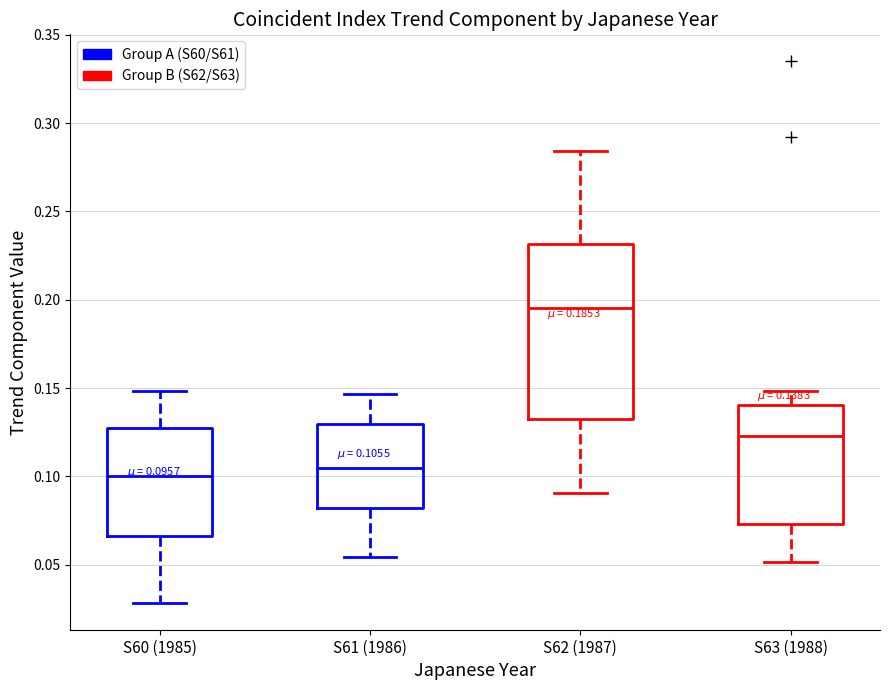

Comparing the boxes themselves (not the whiskers), which one is the tallest?

S62 (1987)